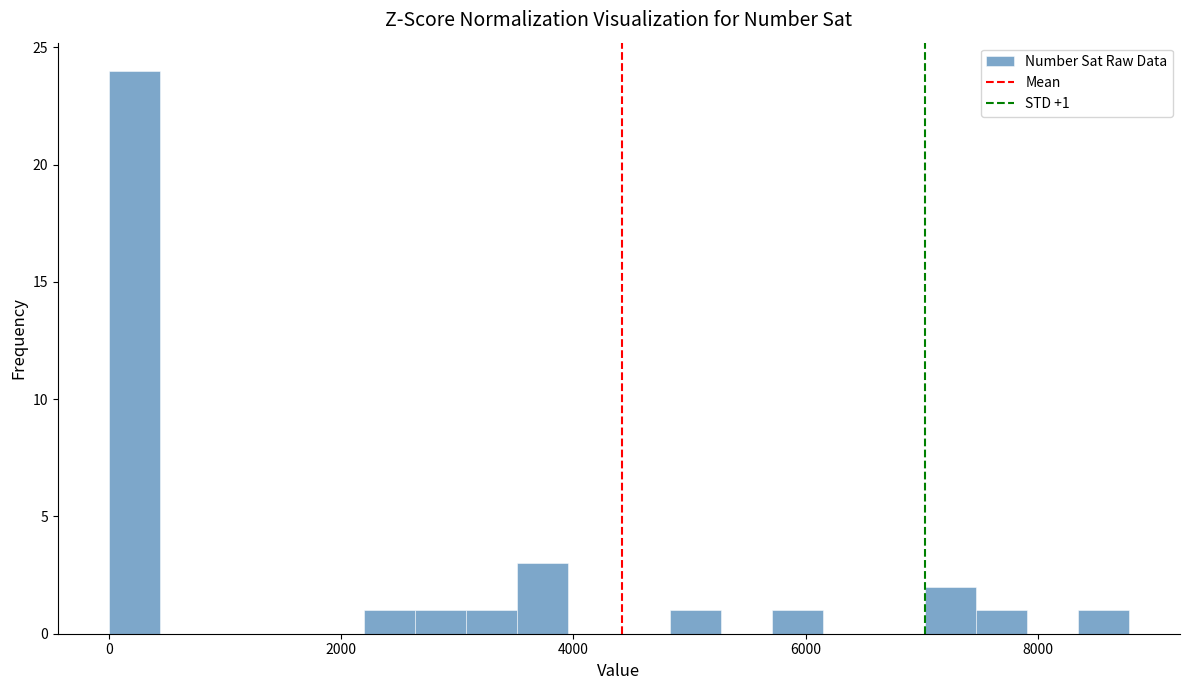

Around what value on the x-axis is the tallest bar? Give the approximate position of its centre, as read against the axis.

200